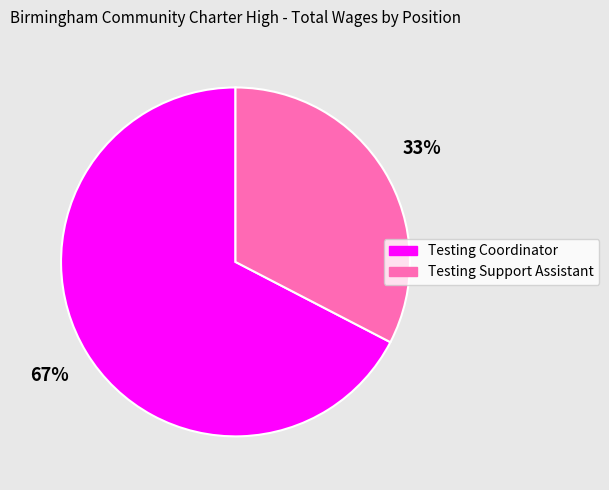

What percentage is the Testing Coordinator slice, to the nearest percent?

67%